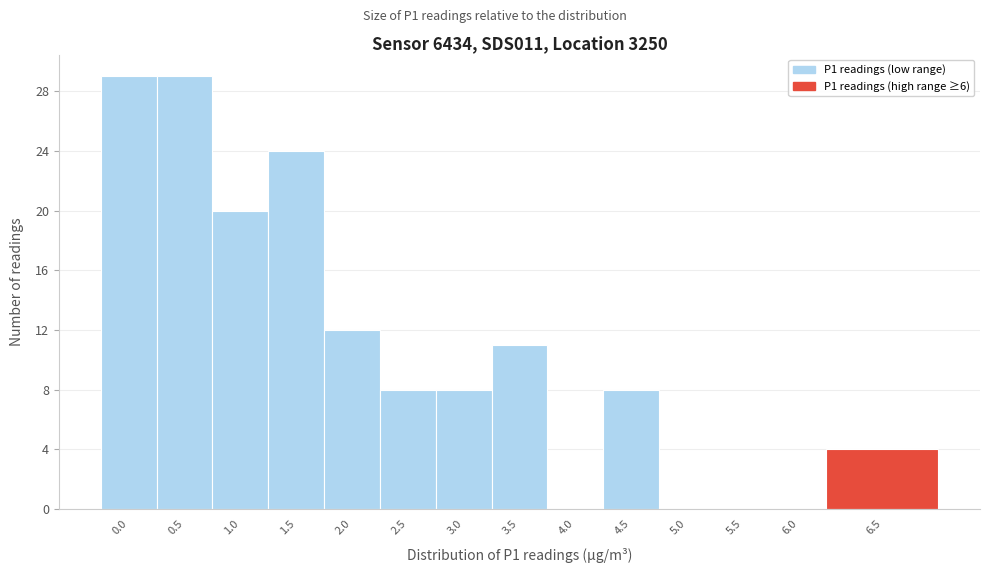

Reading left to right, transcribe all the data shown in this chart.

0.0=29	0.5=29	1.0=20	1.5=24	2.0=12	2.5=8	3.0=8	3.5=11	4.0=0	4.5=8	5.0=0	5.5=0	6.0=0	6.5=4